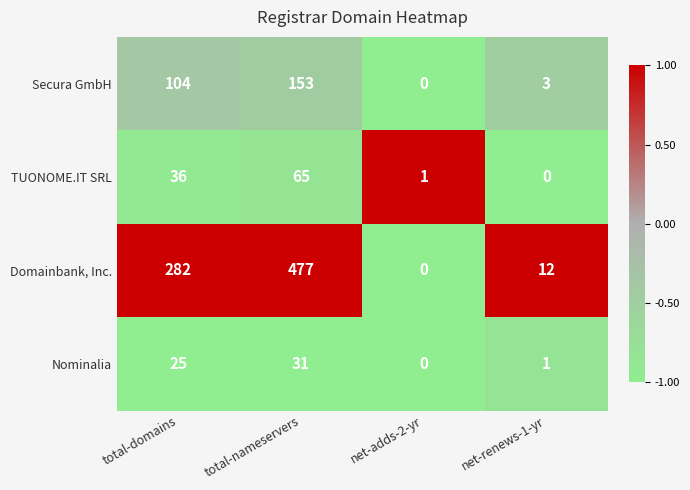

Which series has the widest spread of values?

Domainbank, Inc.